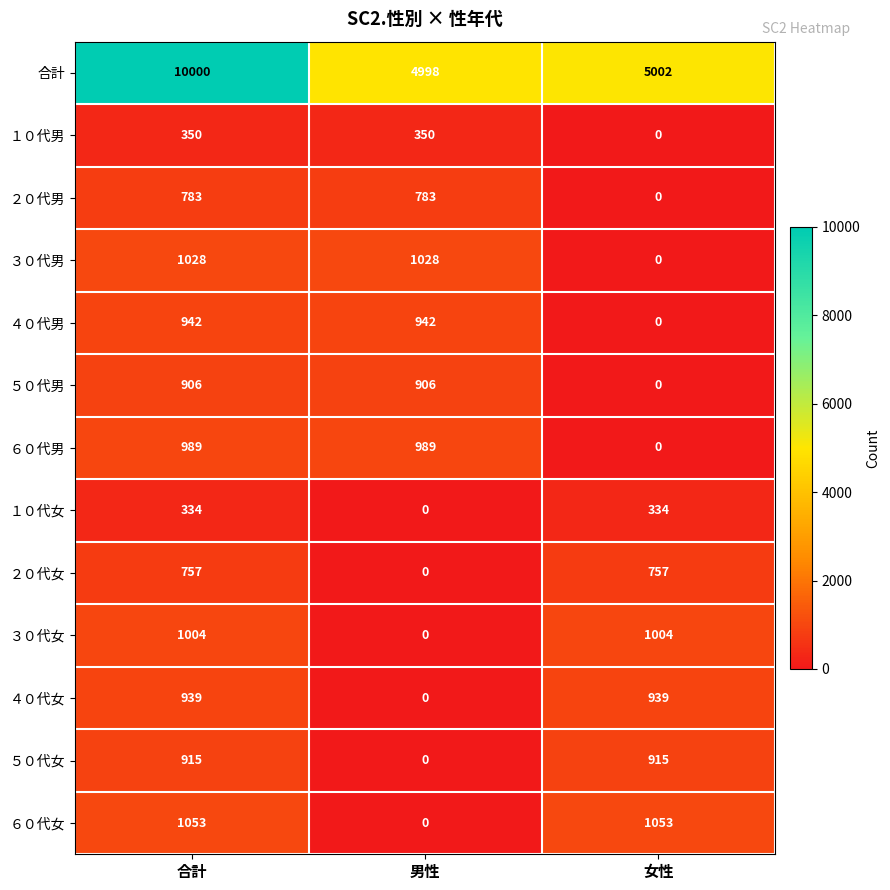

Which series changed the most between 合計 and 女性?

合計